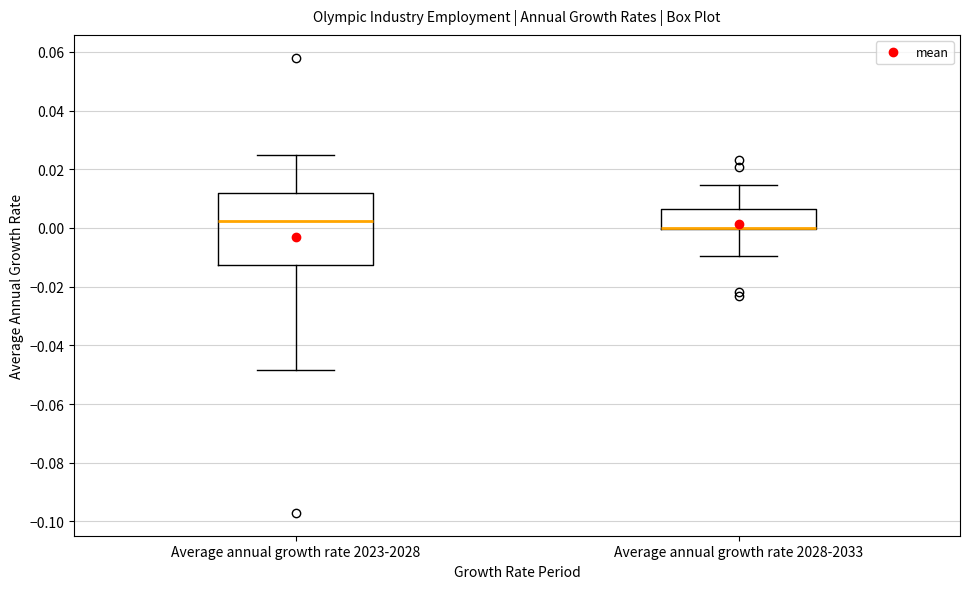

Reading left to right, transcribe this box plot: for each box, give where its median line is, the range the box spans, and where its two whiskers end, as read against the y-axis. The values are not printed on the chart, so give them approximately, as read against the axis.

Average annual growth rate 2023-2028: median 0.002, box -0.012 to 0.012, whiskers -0.048 to 0.024
Average annual growth rate 2028-2033: median 0.000 (drawn on the box's lower edge), box 0.000 to 0.006, whiskers -0.010 to 0.014